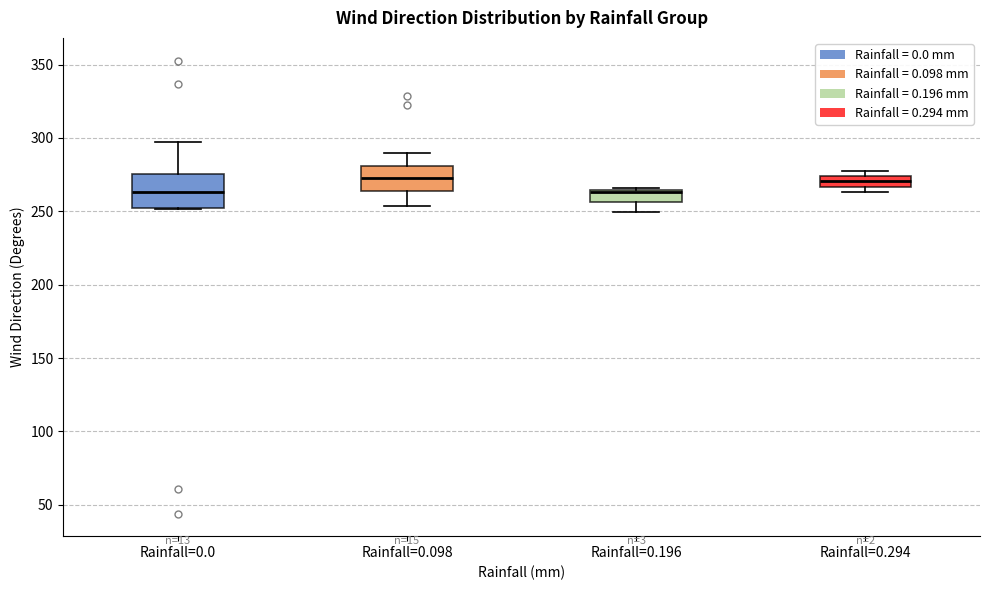

Comparing the boxes themselves (not the whiskers), which one is the tallest?

Rainfall=0.0